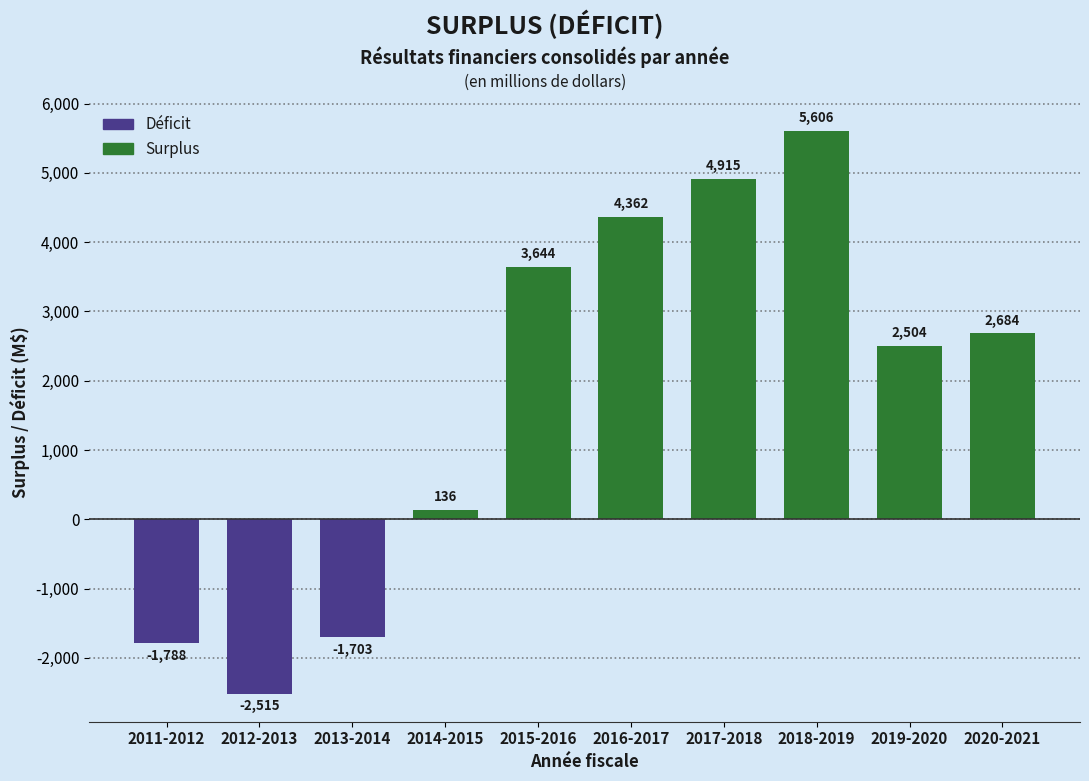

Reading left to right, transcribe all the data shown in this chart.

-1788	-2515	-1703	136	3644	4362	4915	5606	2504	2684